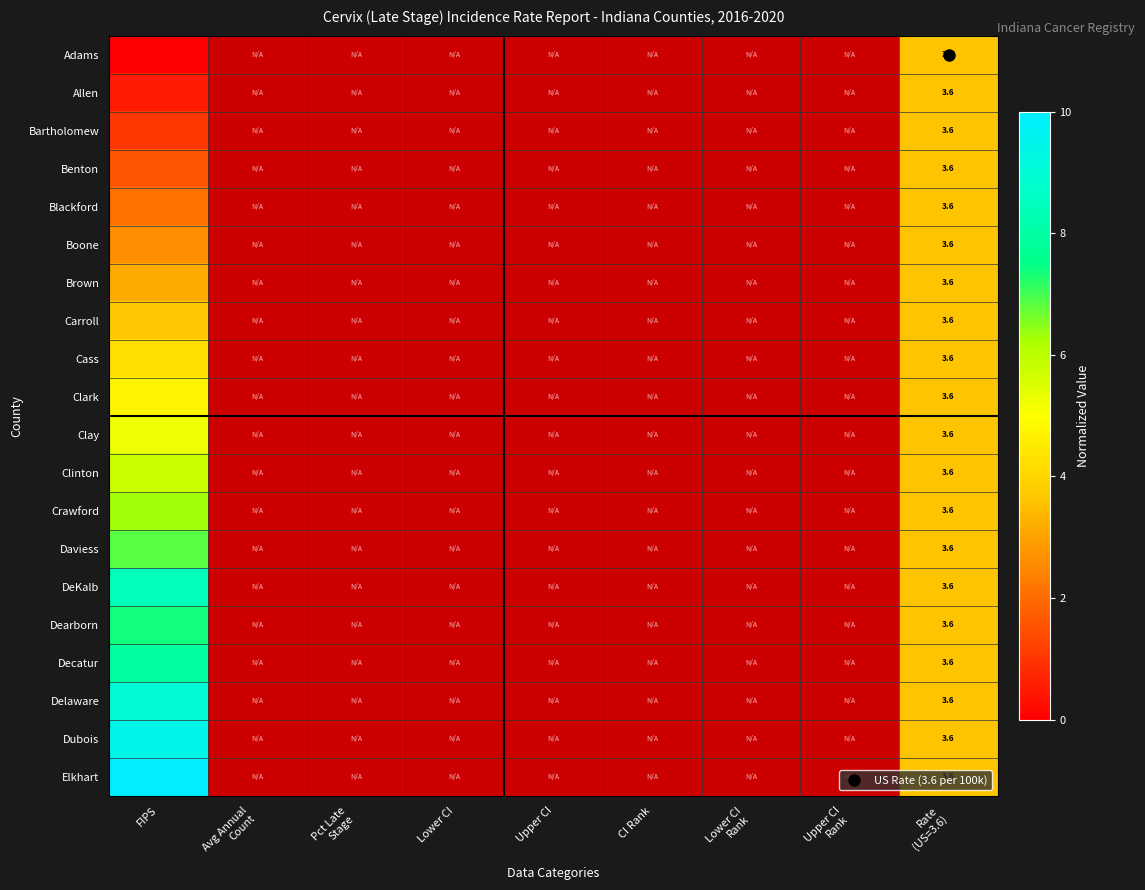

How many values in Allen are above zero?

2